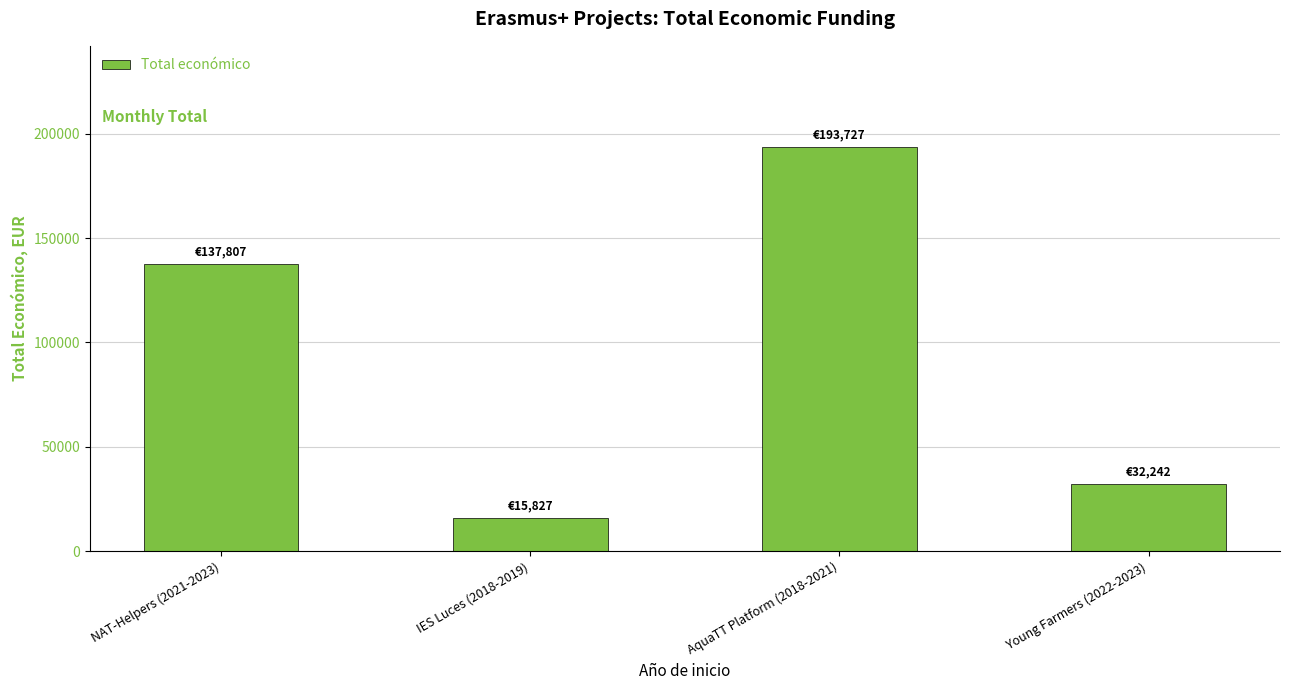

What is the label of the 4th bar from the left?

Young Farmers (2022-2023)